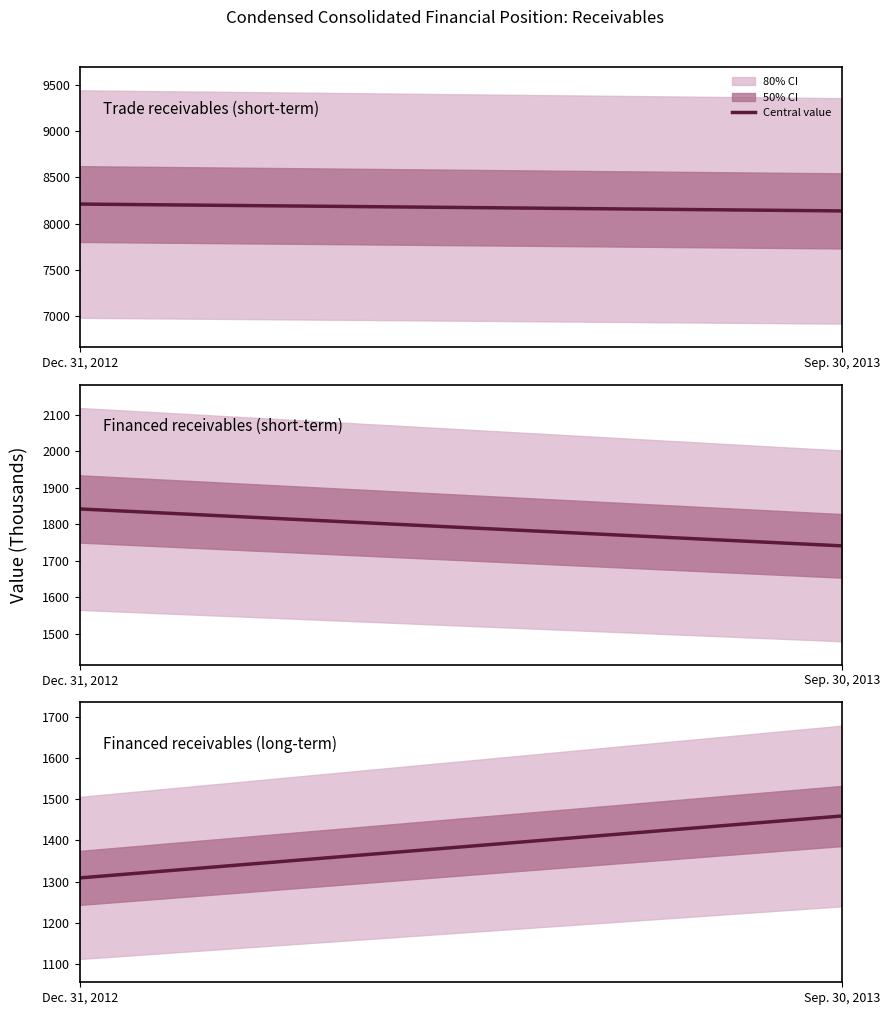

The value of Sep. 30, 2013 at Financed receivables (long-term) is 534. True or false?

False